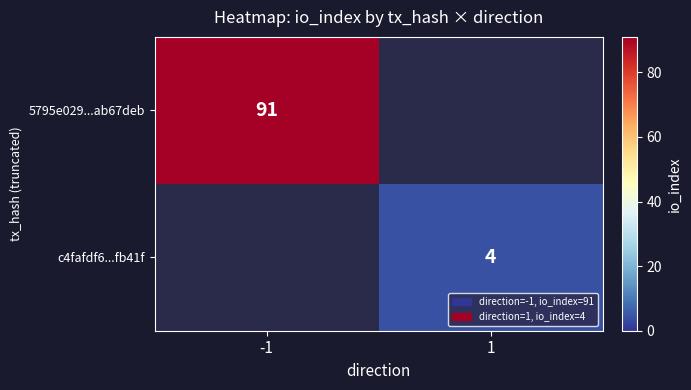

Is the value of c4fafdf6...fb41f at 1 greater than the value of 5795e029...ab67deb at -1?

No